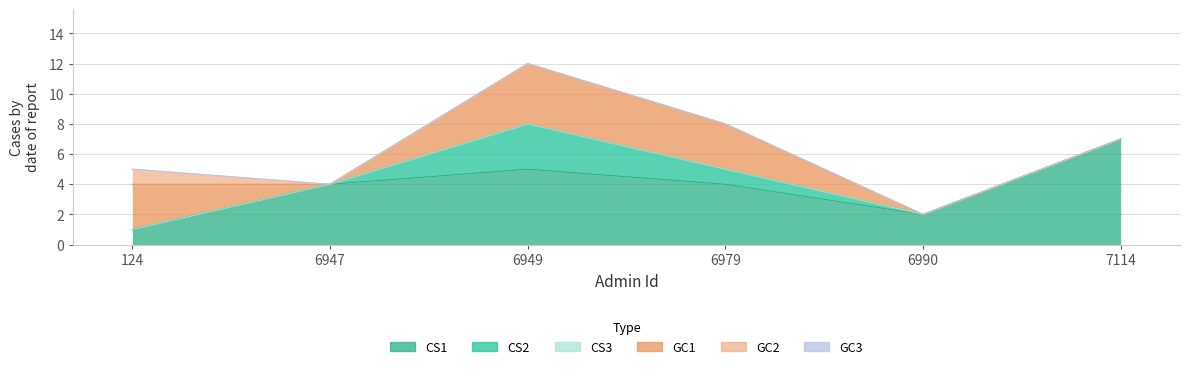

Which series has the largest total across all categories?

CS1